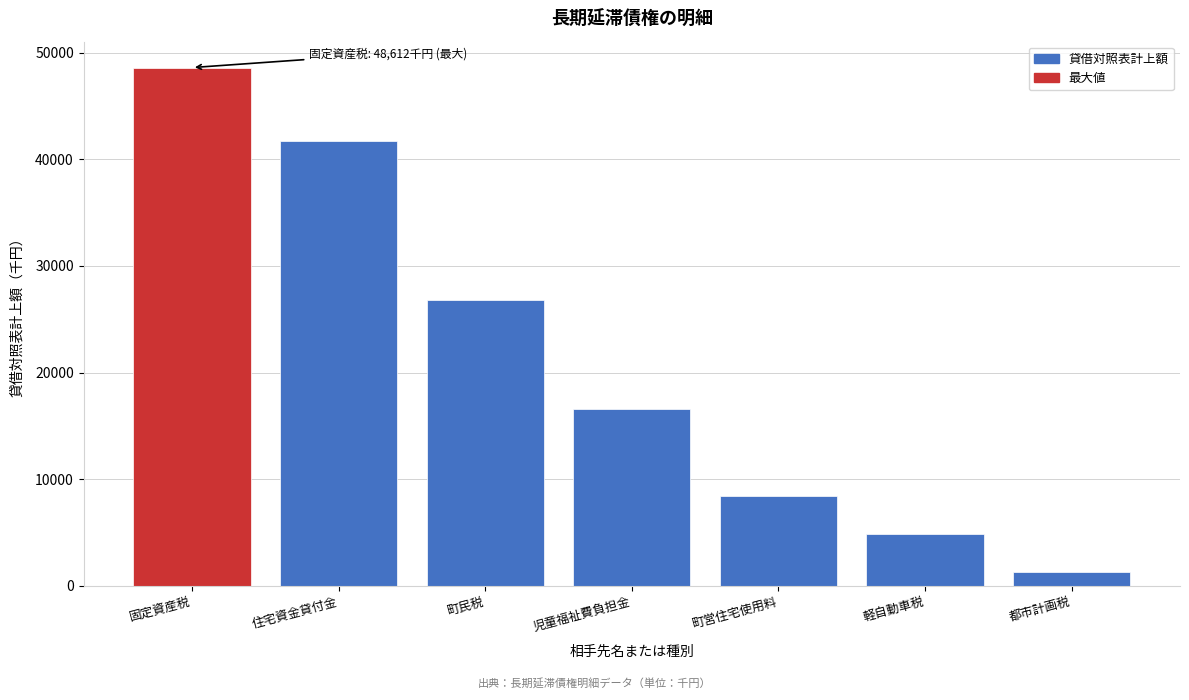

Reading right to left, list all the values displayed in this chart.

都市計画税=1267	軽自動車税=4816	町営住宅使用料=8380	児童福祉費負担金=16545	町民税=26814	住宅資金貸付金=41705	固定資産税=48612